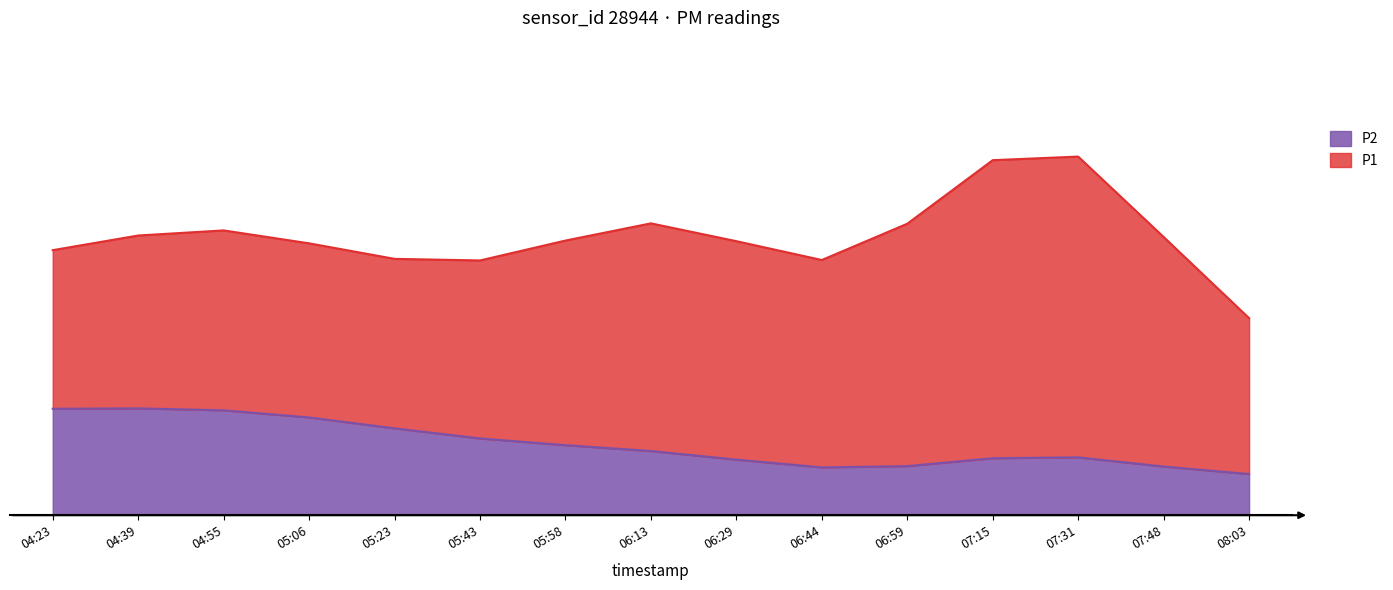

True or false: P2 and P1 intersect in this chart.

False